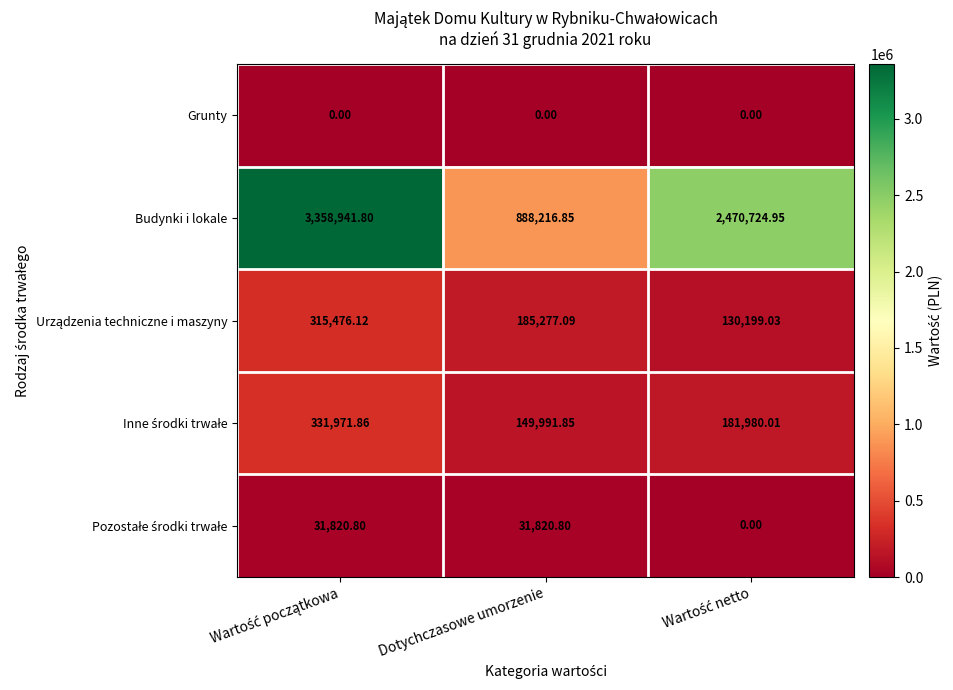

Which series has the largest total across all categories?

Budynki i lokale